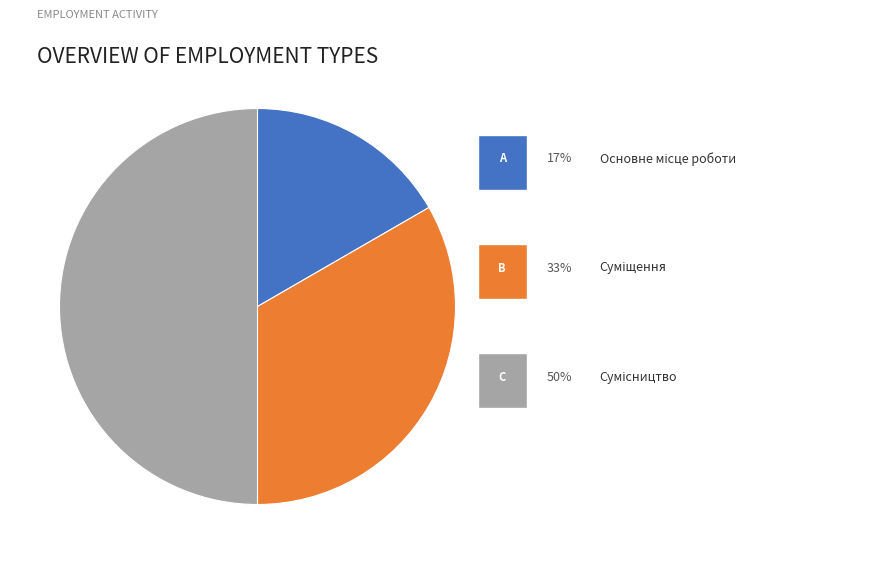

Count the number of slices in the pie.

3